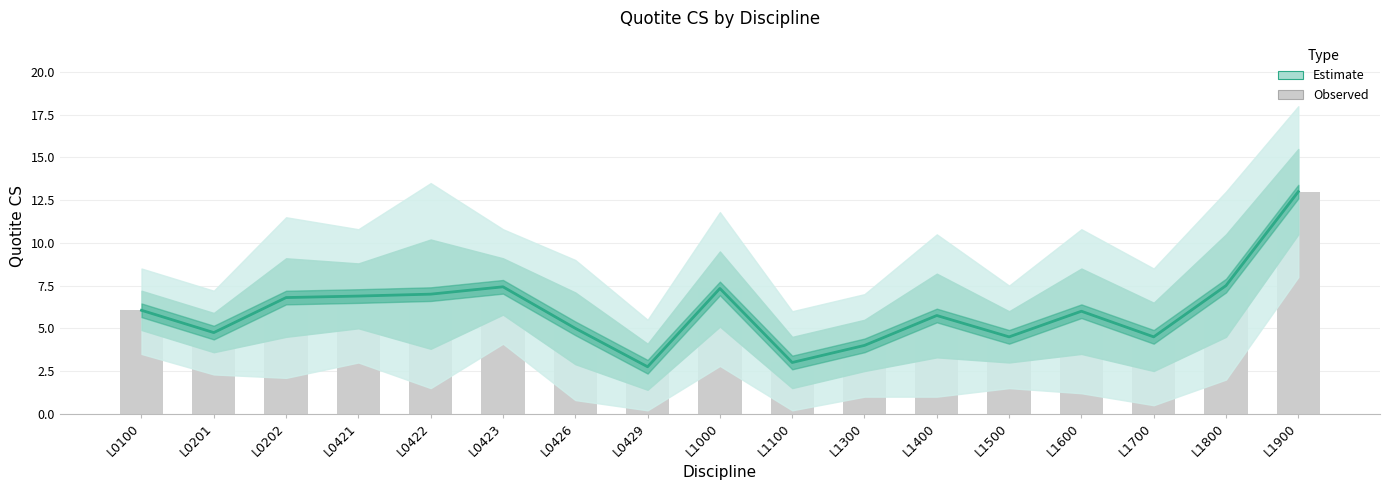

How many data points does each series have?

17